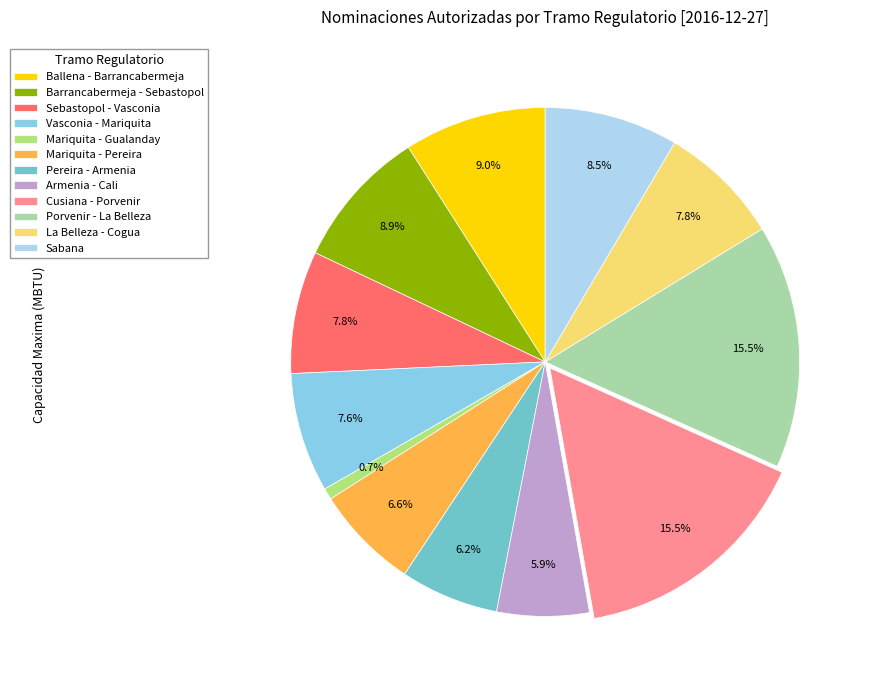

Is it true that Armenia - Cali is 1% of the pie?

False